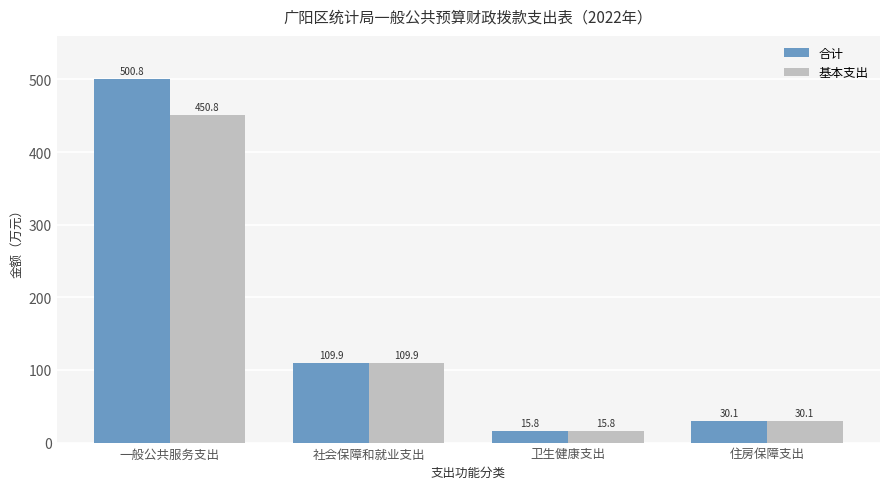

Which series has the largest total across all categories?

合计